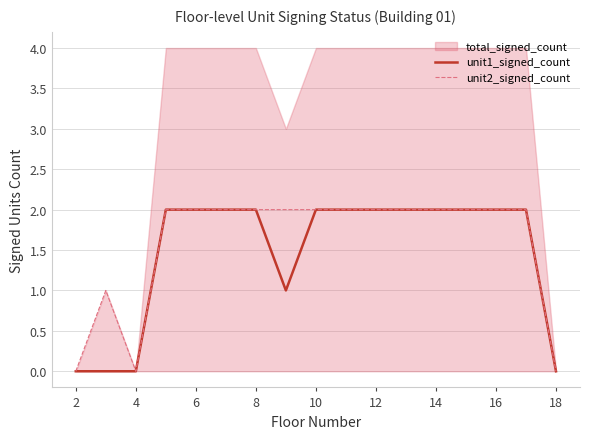

True or false: unit2_signed_count has a value of 2 at 14.

True